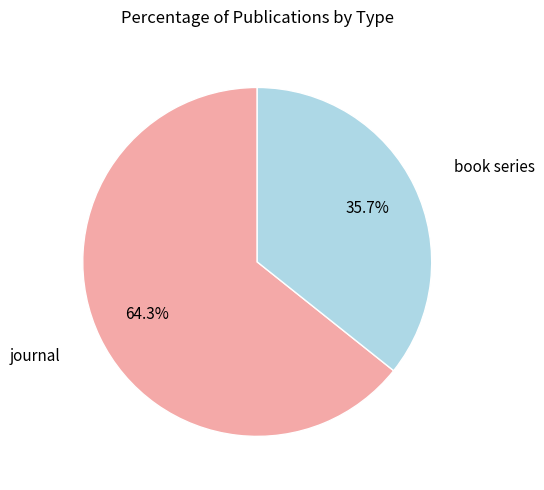

Does any single category account for the majority?

Yes